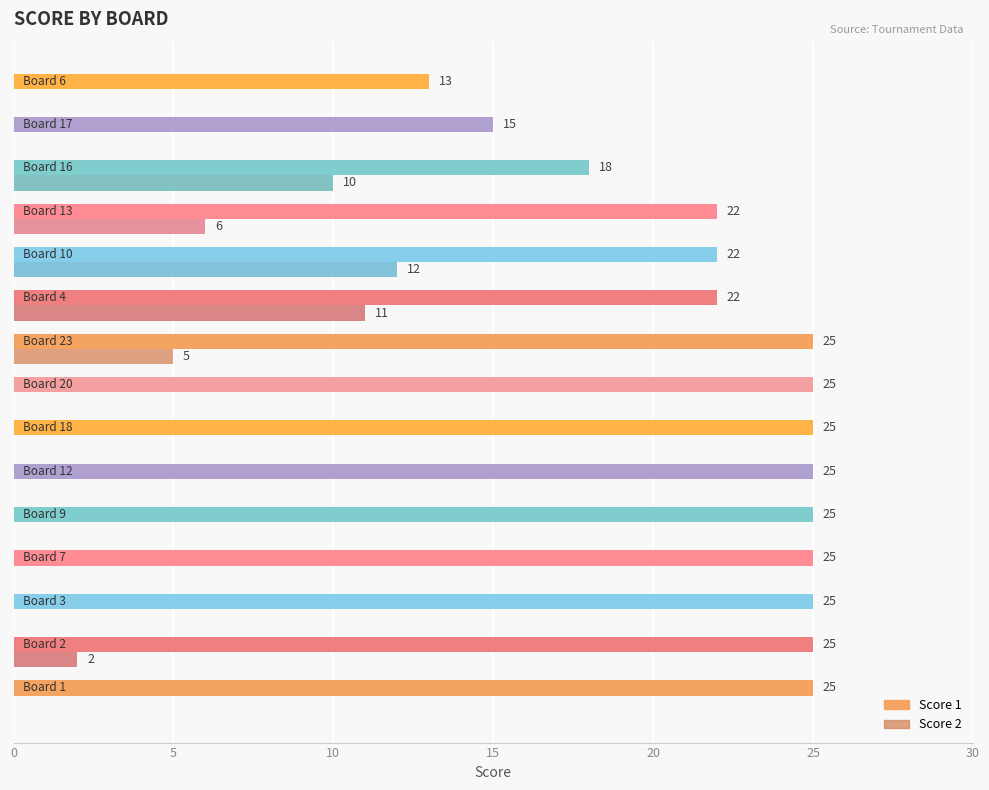

What is the maximum value shown in the chart?

25